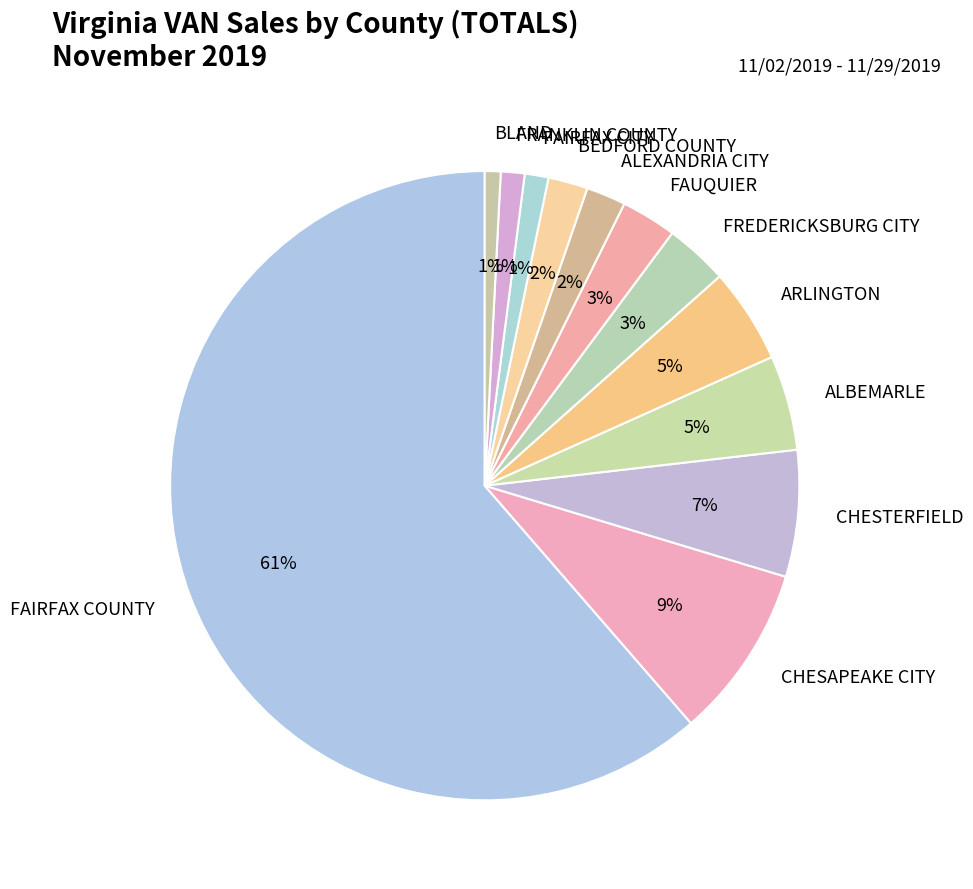

Between CHESTERFIELD and FAIRFAX CITY, which is larger?

CHESTERFIELD